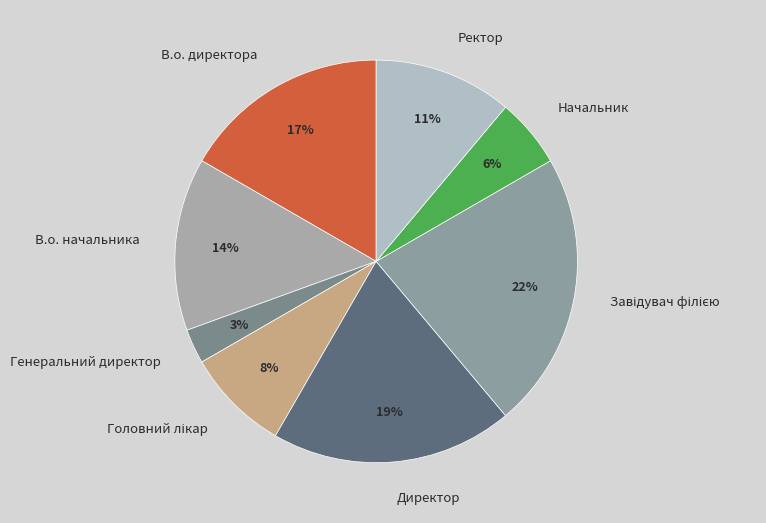

What is the smallest slice in the pie chart?

Генеральний директор